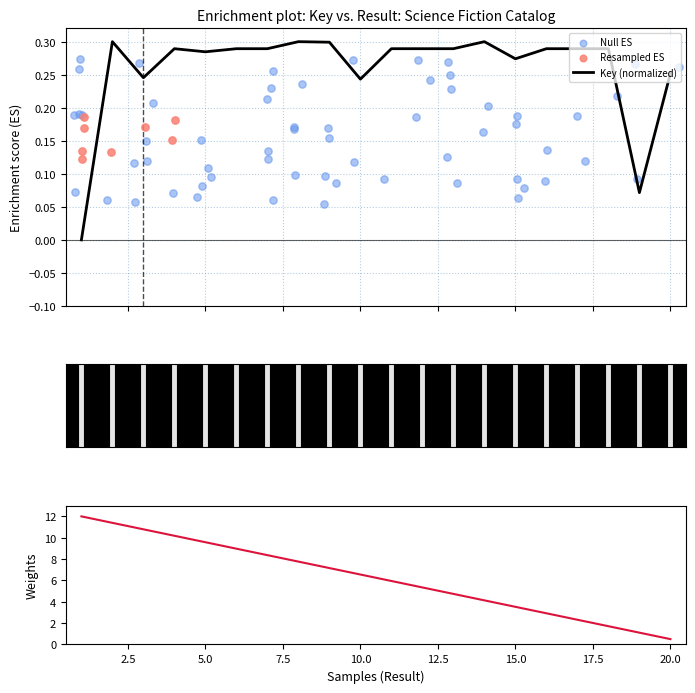

Which has a higher value, 20 or 7?

7